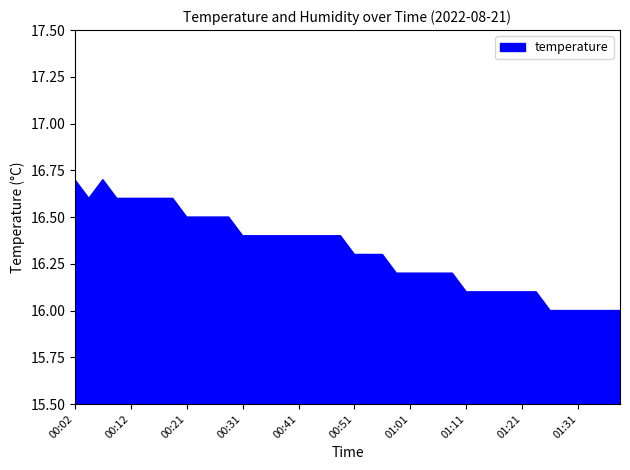

What is the label of the 17th point from the left?

00:41